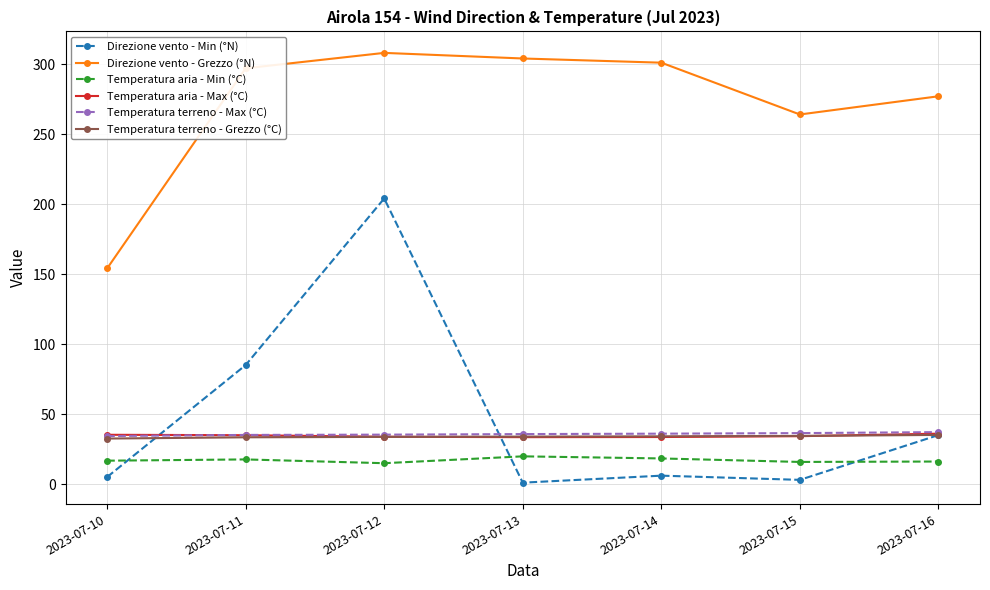

True or false: Temperatura aria - Min (°C) and Temperatura terreno - Grezzo (°C) cross at least once.

False